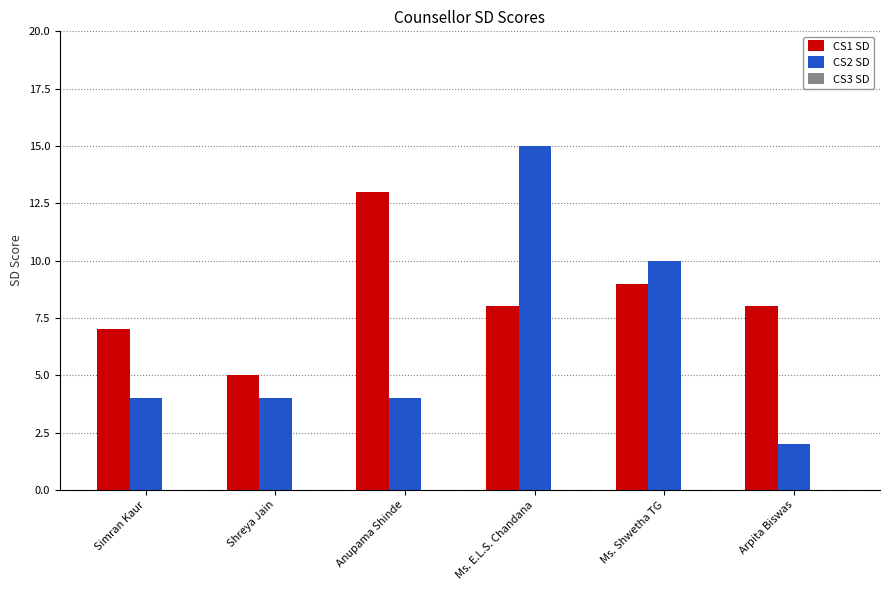

How many bars are there in total?

12